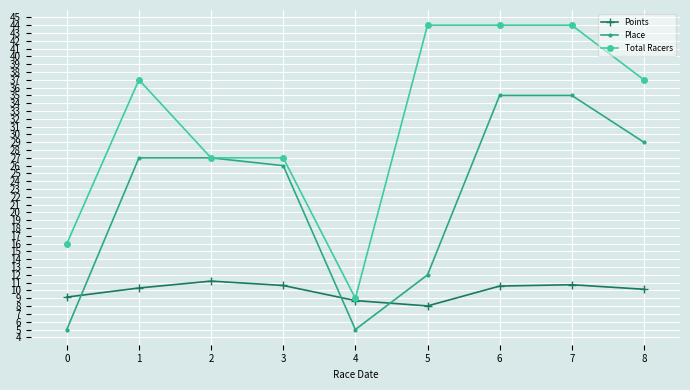

What is the difference between the Points values at 3 and 4?

1.9